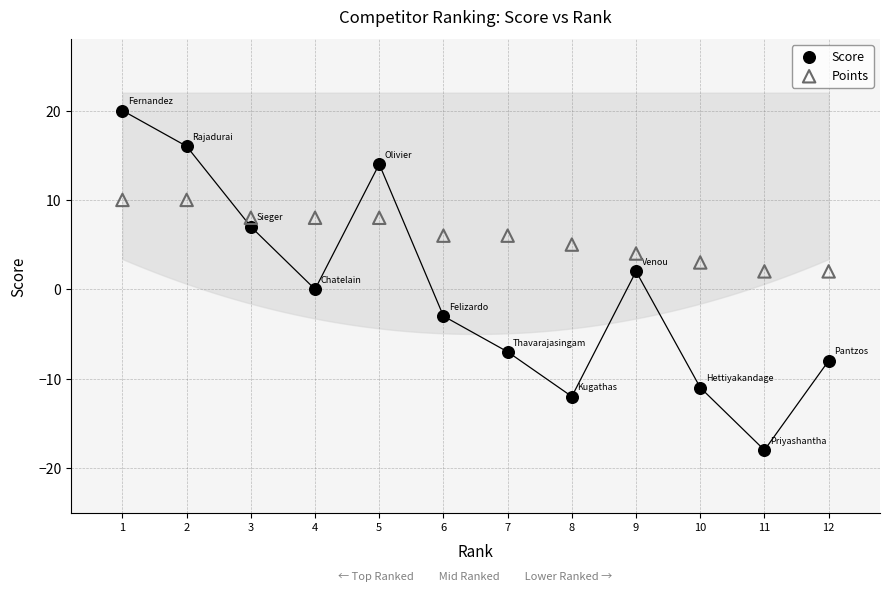

What is the X range (max minus min) for the scatter plot?

11